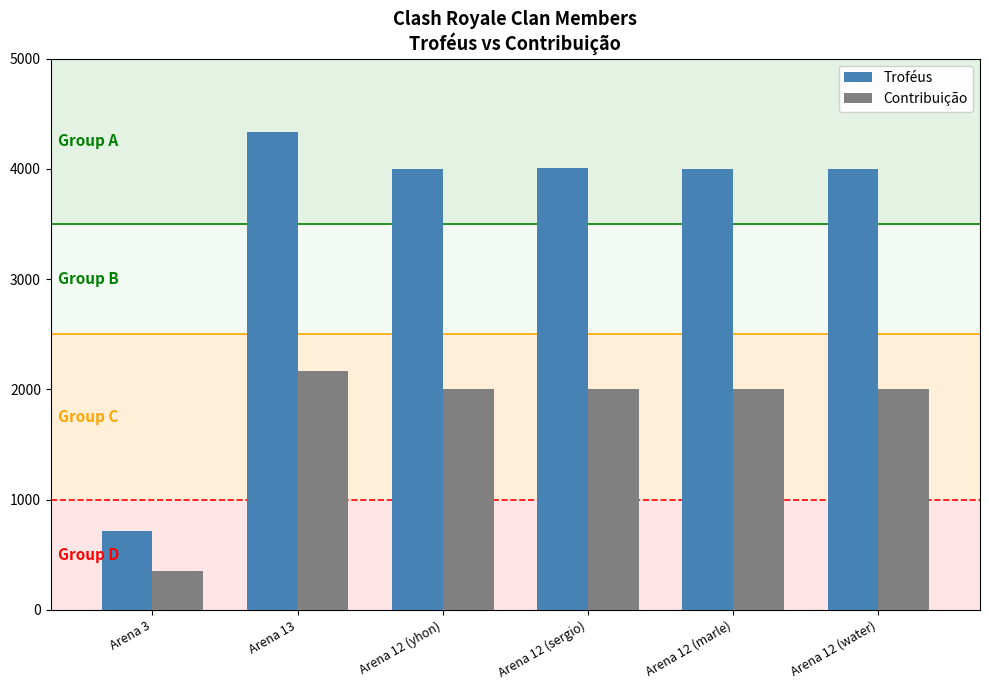

At how many categories does at least one series exceed 3880?

5